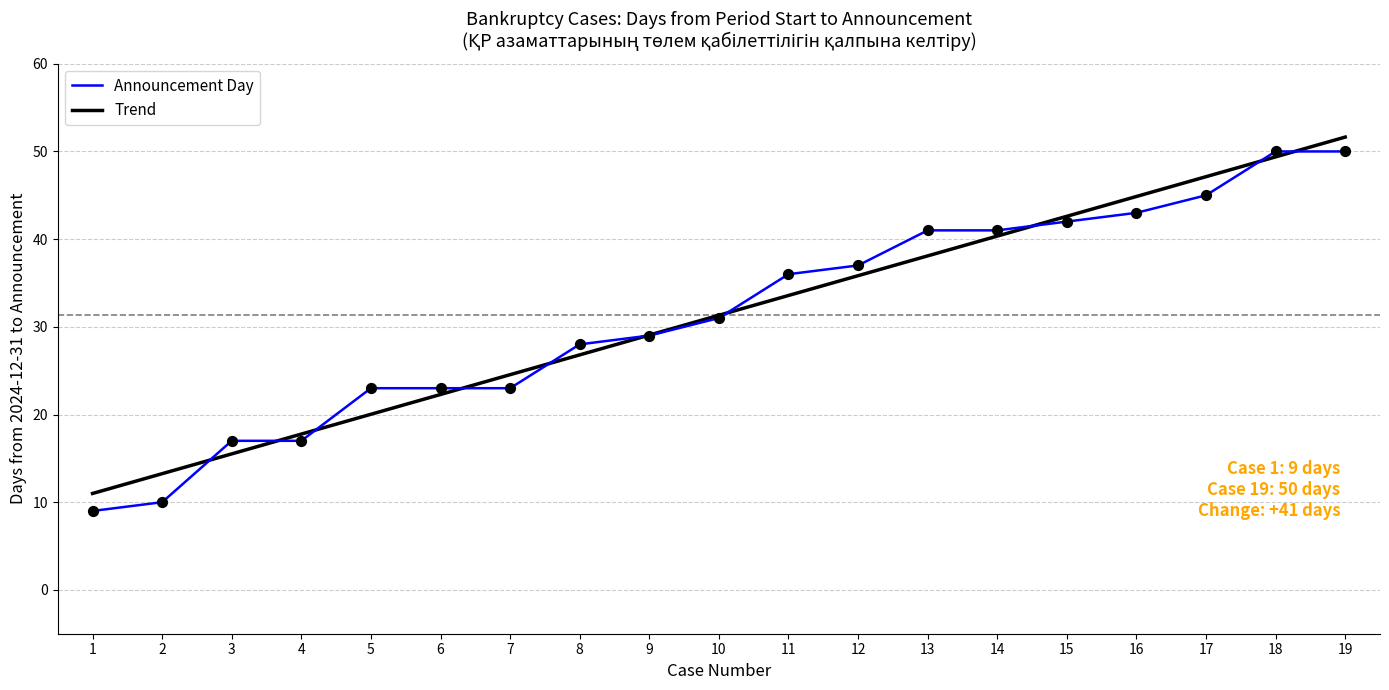

Which has a higher value, 3 or 19?

19